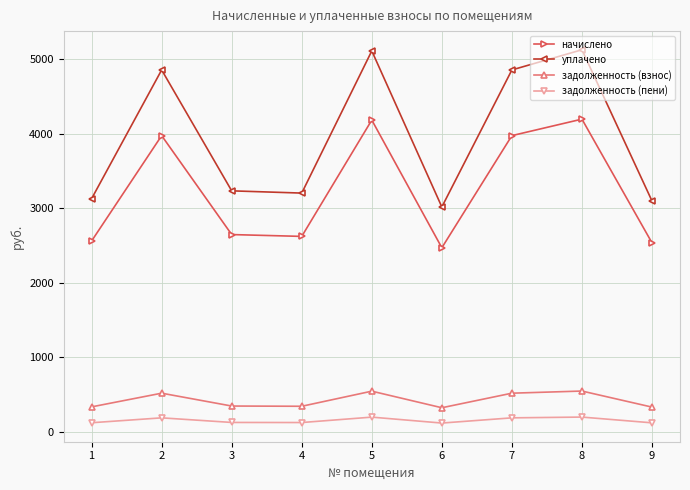

What is the total value across all series at 9?

6080.9